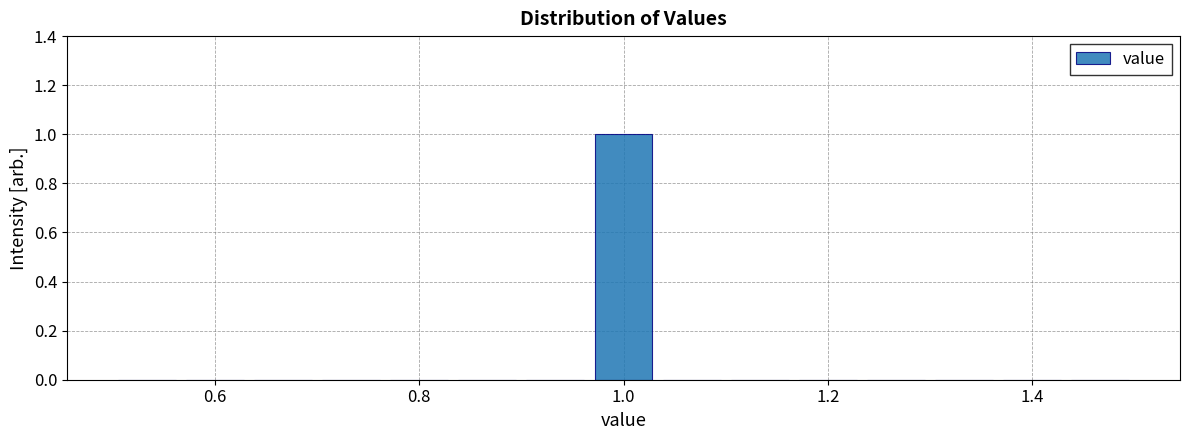

Read against the x-axis, roughly where is the centre of the tallest bar?

1.00